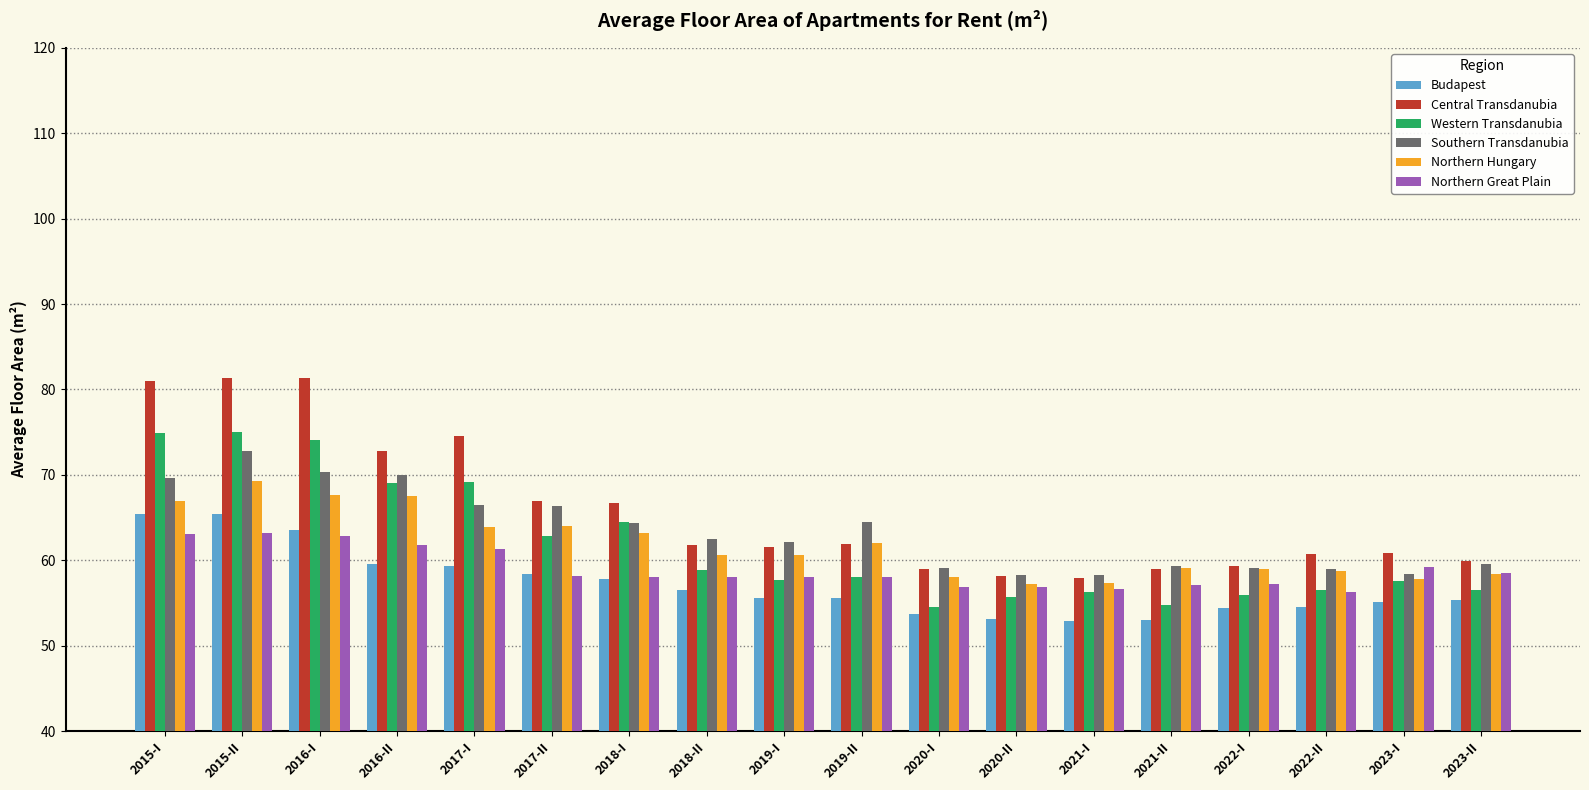

Are the bars grouped side by side (vs. stacked)?

Yes